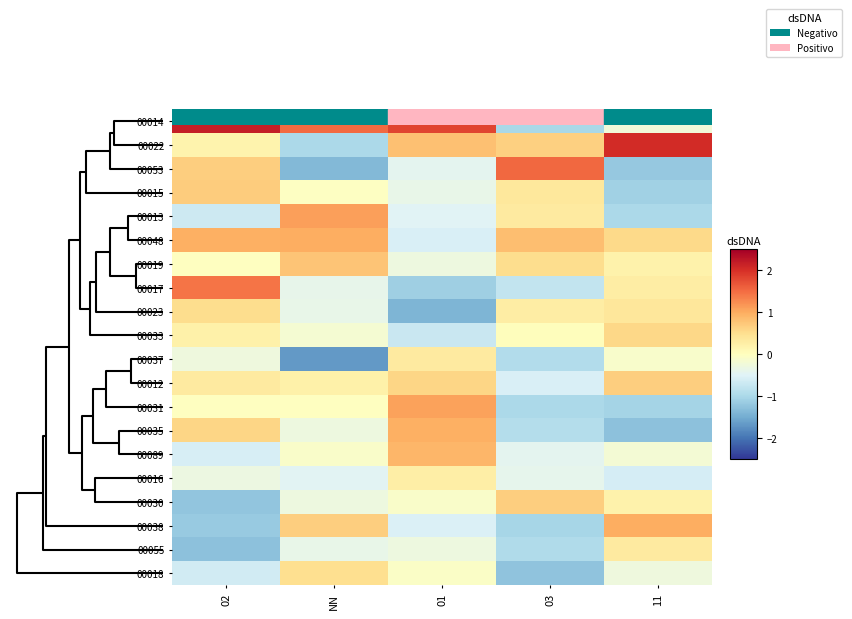

What is the greatest value displayed?

2.2